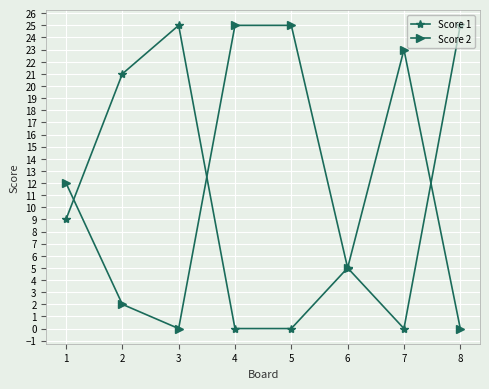

What is the sum of the Score 1 values at 2 and 4?

21